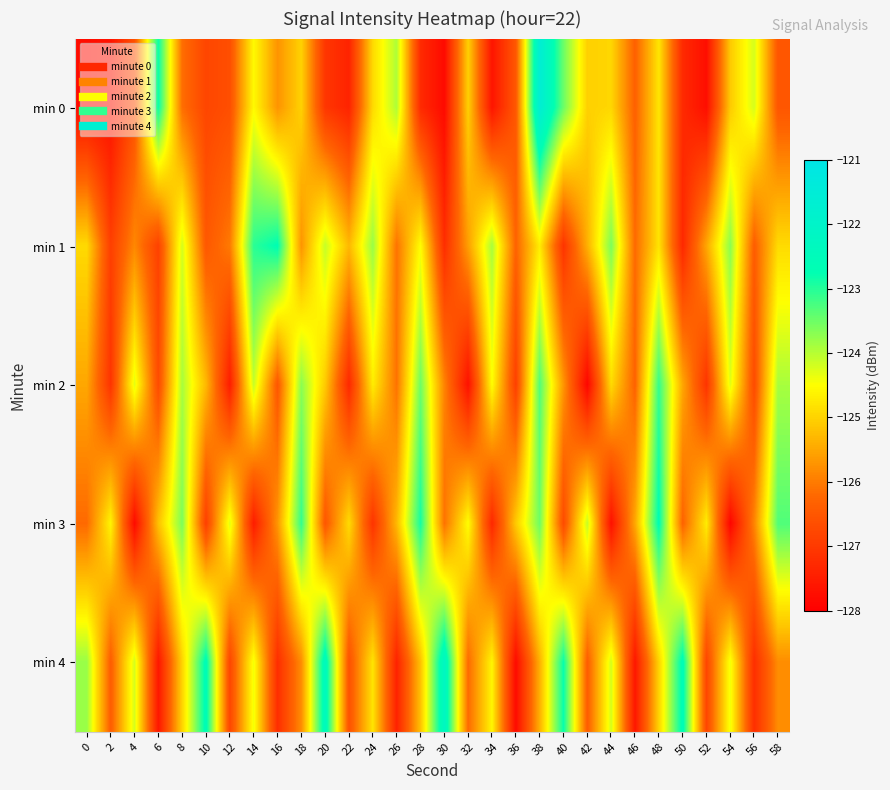

Which label corresponds to the smallest value in the chart?

42